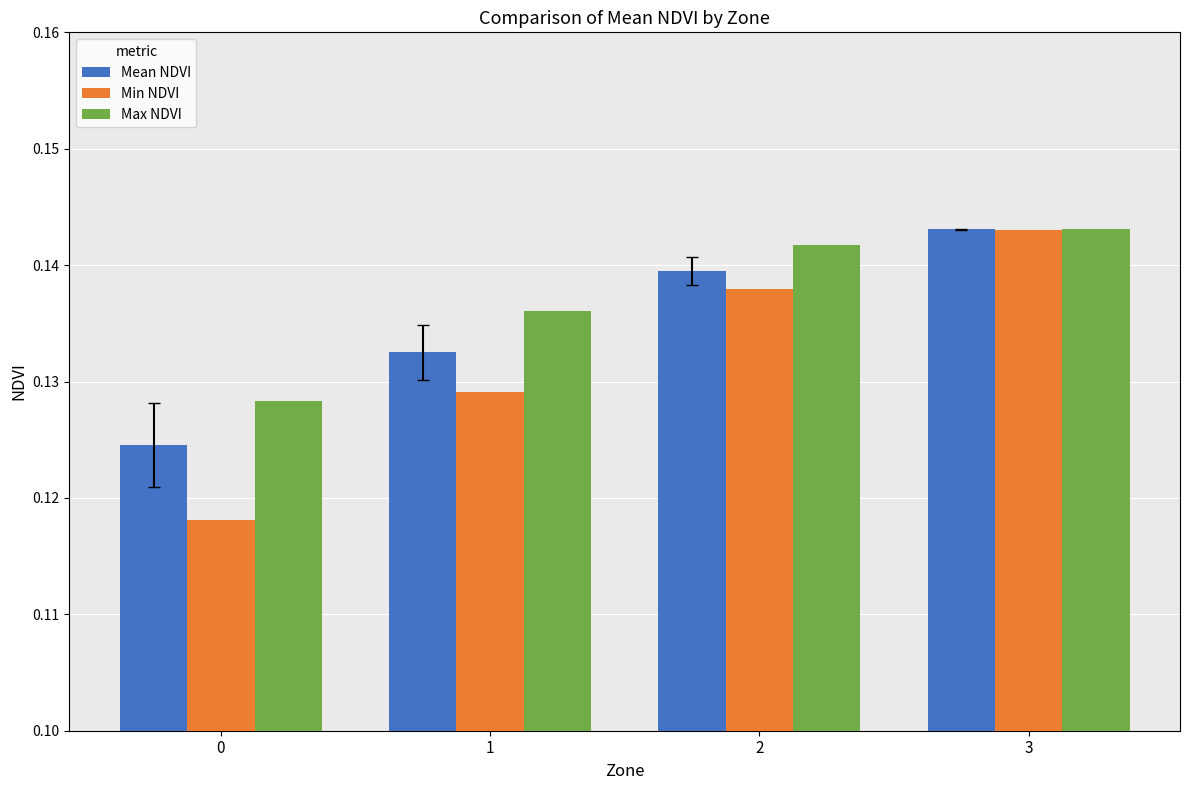

What are all the series names shown in the legend?

Mean NDVI, Min NDVI, Max NDVI